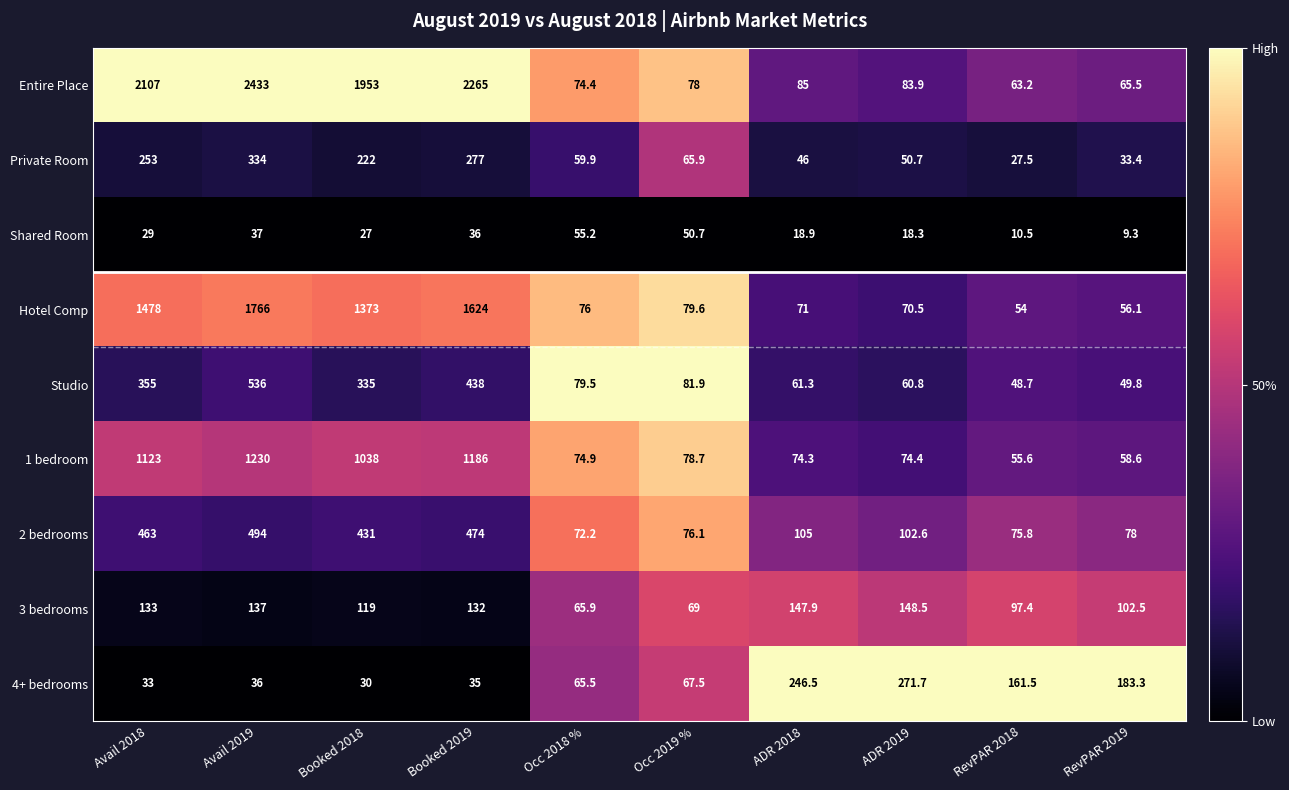

What is the sum of all 1 bedroom values?

4993.5